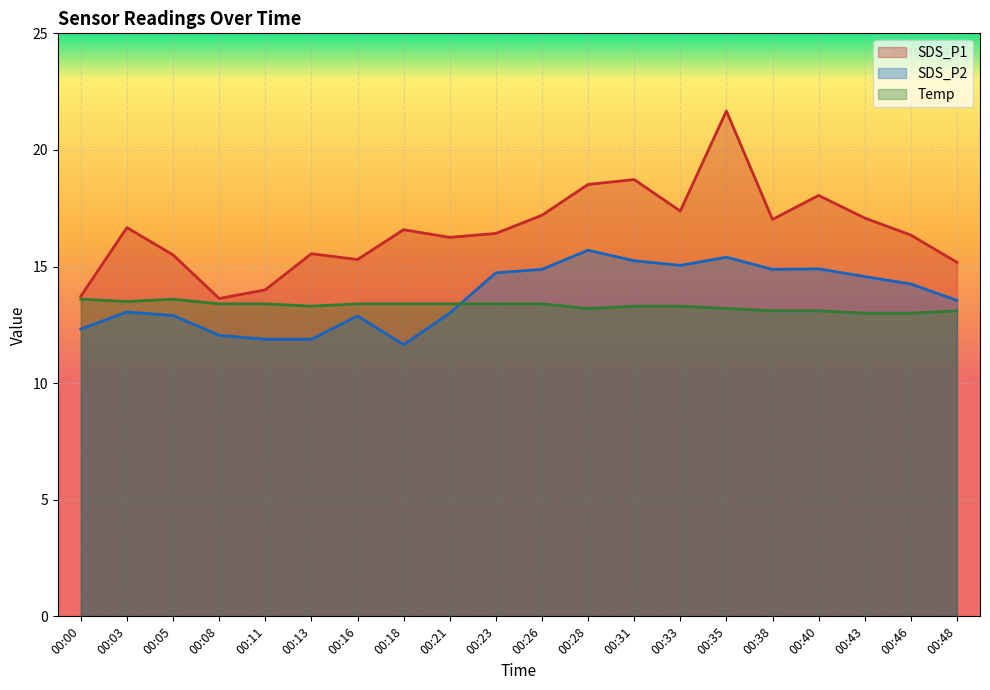

Reading left to right, list all the values displayed in this chart.

SDS_P1: 00:00=13.7	00:03=16.7	00:05=15.5	00:08=13.6	00:11=14.0	00:13=15.6	00:16=15.3	00:18=16.6	00:21=16.2	00:23=16.4	00:26=17.2	00:28=18.5	00:31=18.7	00:33=17.4	00:35=21.7	00:38=17.0	00:40=18.1	00:43=17.1	00:46=16.4	00:48=15.2
SDS_P2: 00:00=12.3	00:03=13.1	00:05=12.9	00:08=12.1	00:11=11.9	00:13=11.9	00:16=12.9	00:18=11.7	00:21=13.0	00:23=14.7	00:26=14.9	00:28=15.7	00:31=15.2	00:33=15.1	00:35=15.4	00:38=14.9	00:40=14.9	00:43=14.6	00:46=14.2	00:48=13.6
Temp: 00:00=13.6	00:03=13.5	00:05=13.6	00:08=13.4	00:11=13.4	00:13=13.3	00:16=13.4	00:18=13.4	00:21=13.4	00:23=13.4	00:26=13.4	00:28=13.2	00:31=13.3	00:33=13.3	00:35=13.2	00:38=13.1	00:40=13.1	00:43=13.0	00:46=13.0	00:48=13.1